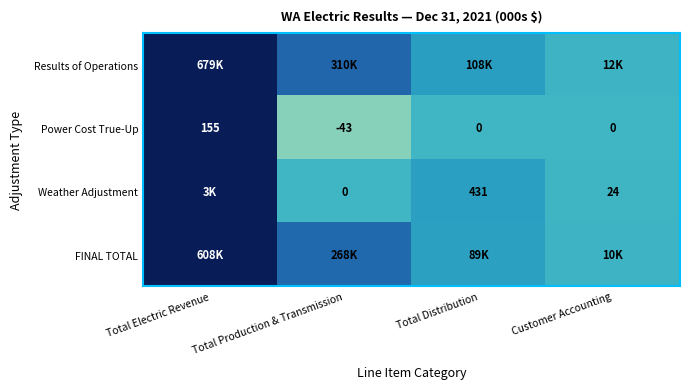

Is the value of Weather Adjustment at Total Distribution greater than the value of Power Cost True-Up at Customer Accounting?

Yes